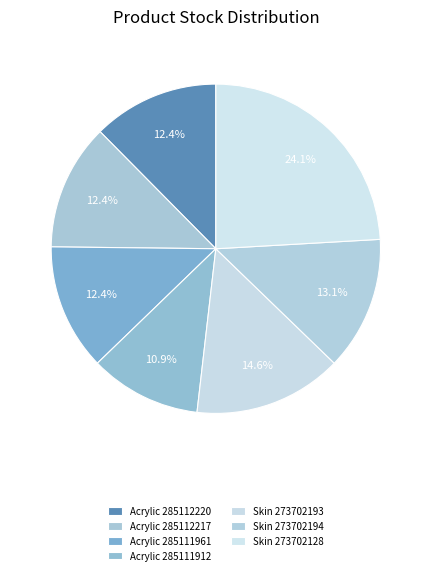

Is it true that Skin 273702194 is 23% of the pie?

False